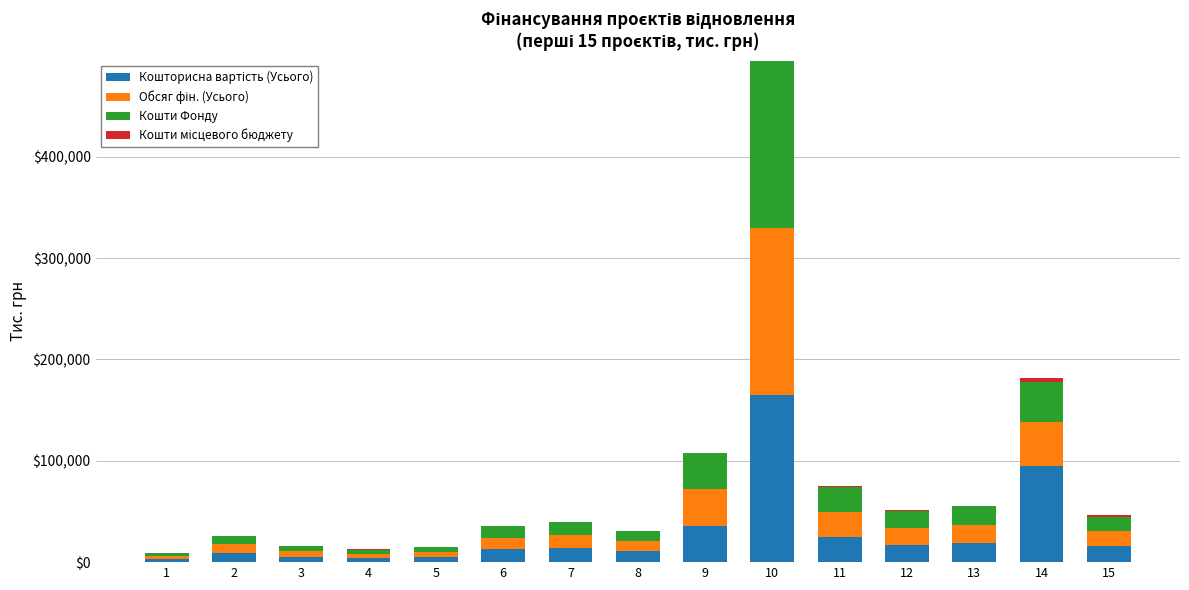

Are the bars horizontal?

No